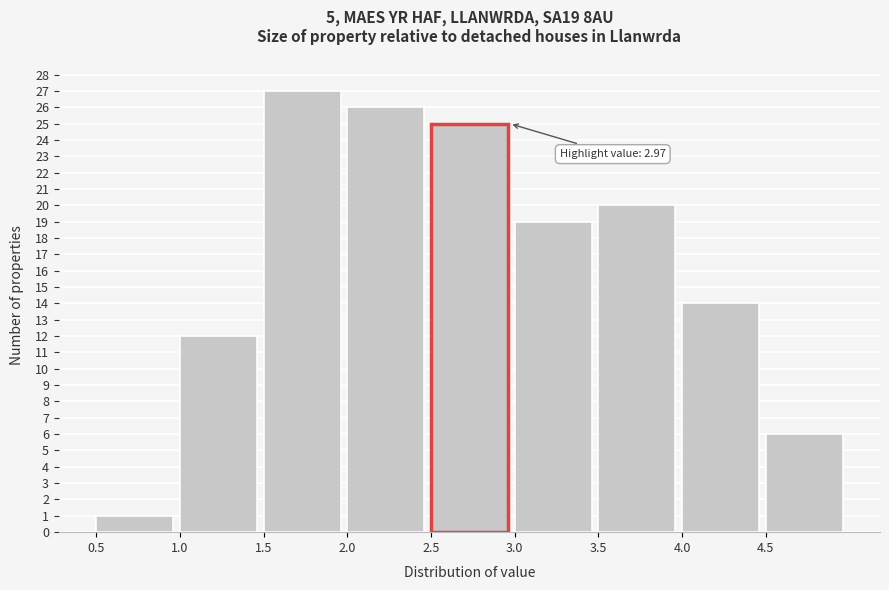

Which range on the x-axis has the tallest bar?

1.5 to 2.0